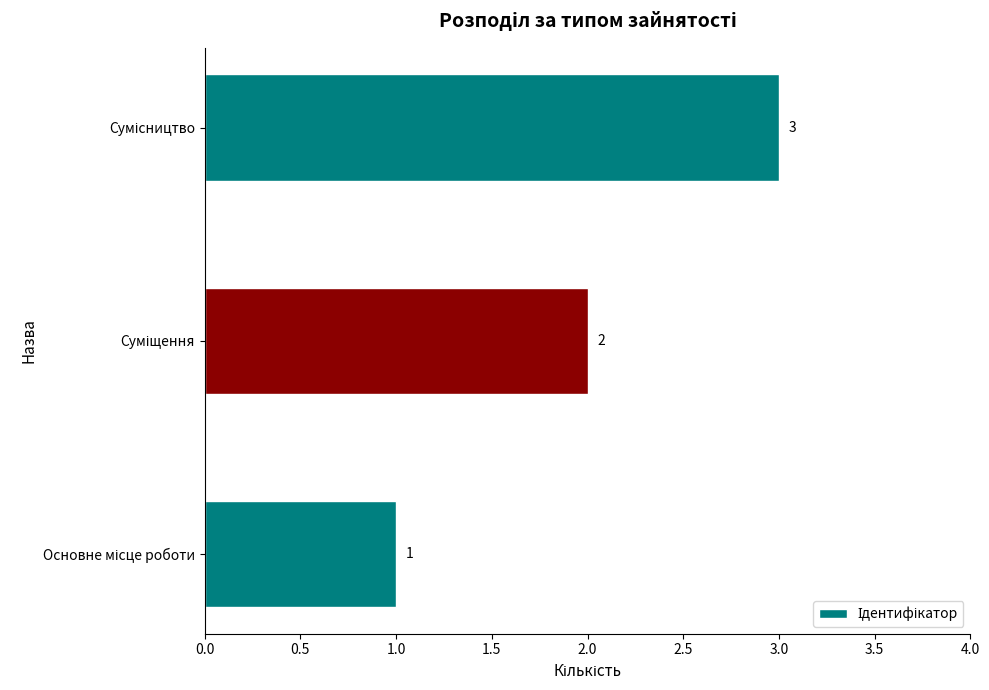

What is the sum of all values?

6